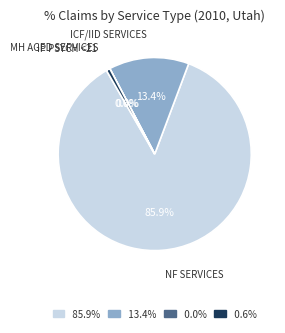

Does any single category account for the majority?

Yes